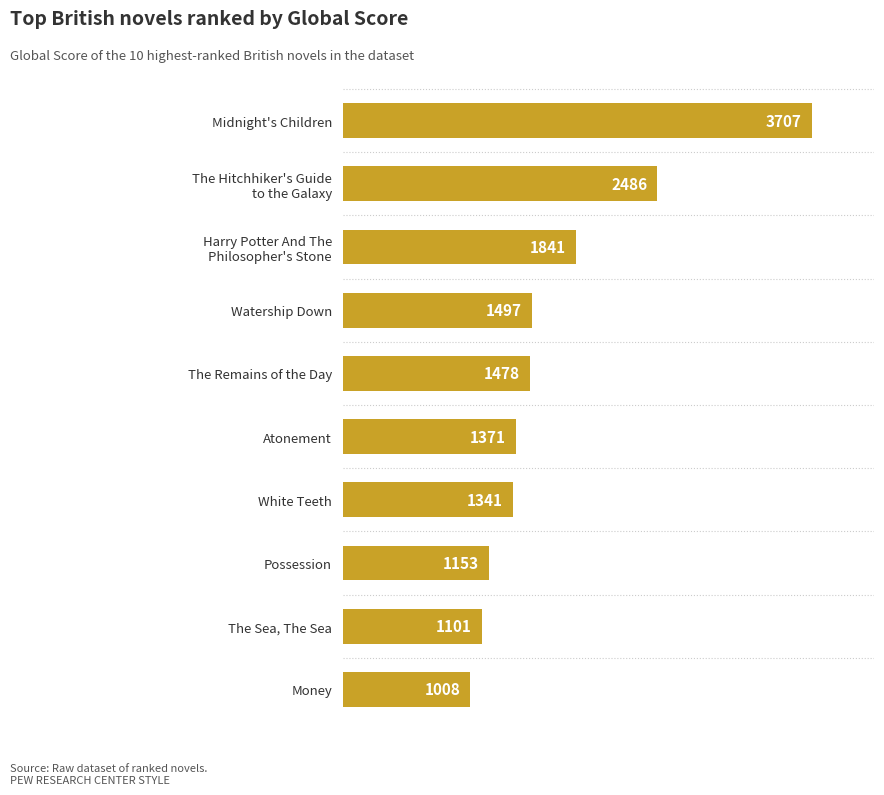

True or false: the data shows 1950 at Watership Down.

False